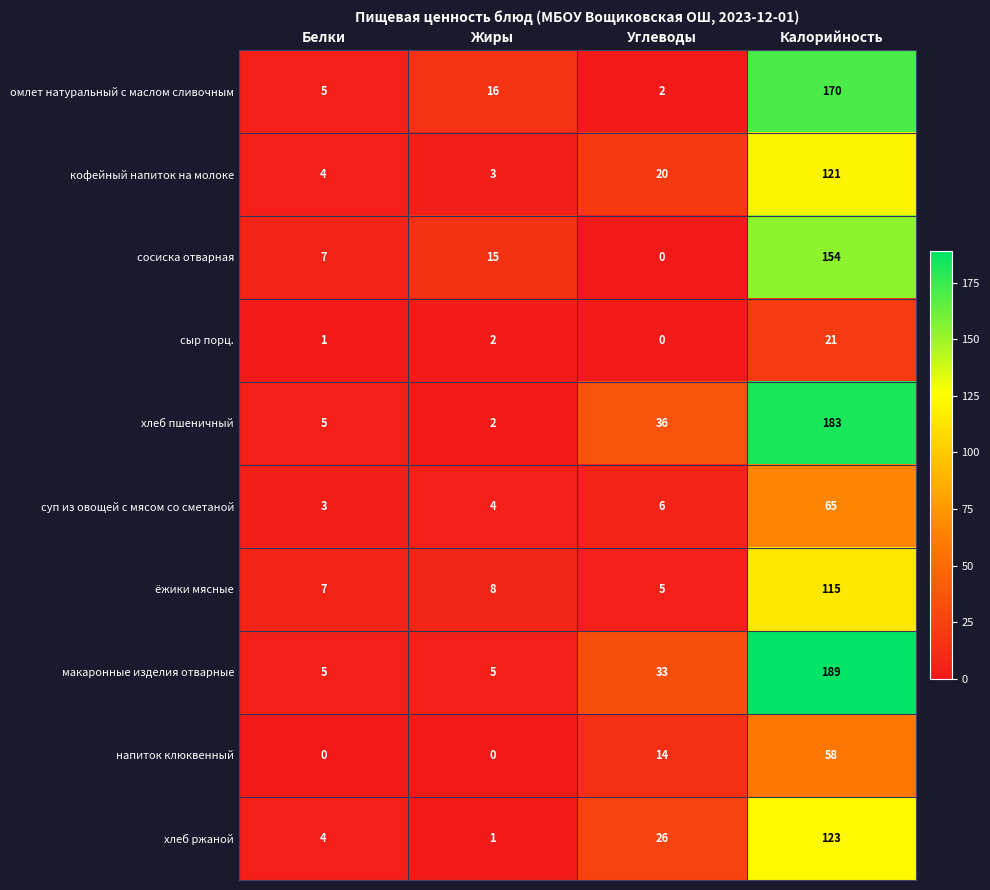

At which label is кофейный напиток на молоке closest to 62?

Углеводы